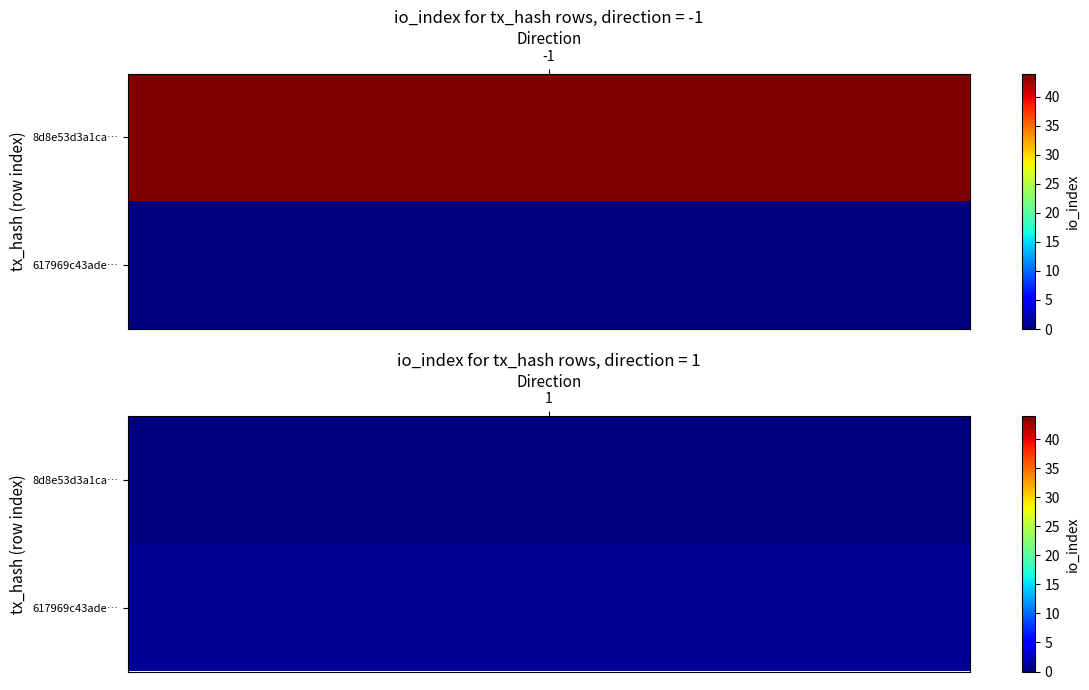

Between io_index and direction, which is larger?

io_index